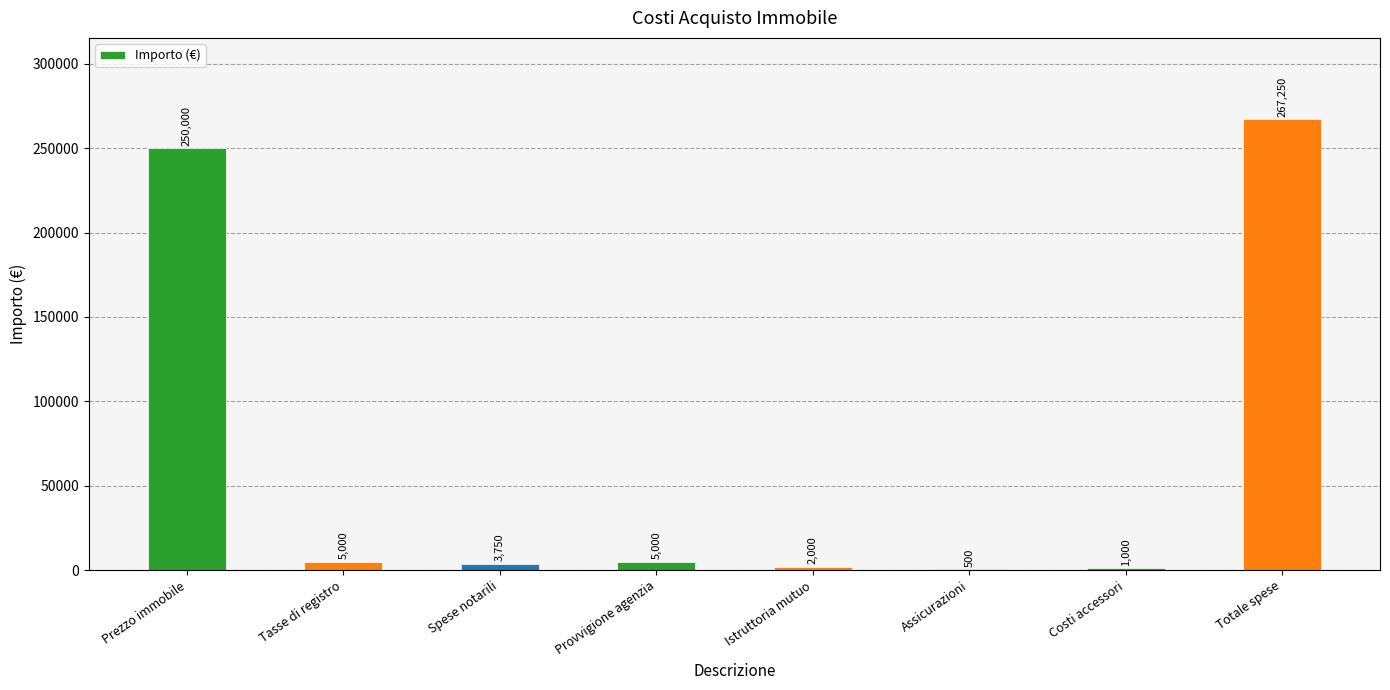

Reading left to right, transcribe all the data shown in this chart.

Prezzo immobile=250000	Tasse di registro=5000	Spese notarili=3750	Provvigione agenzia=5000	Istruttoria mutuo=2000	Assicurazioni=500	Costi accessori=1000	Totale spese=267250